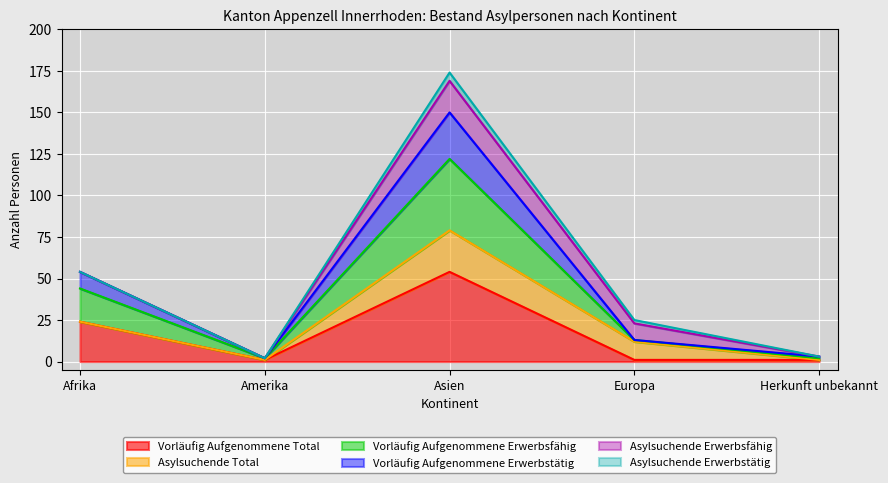

What is the total value across all series at Asien?

174